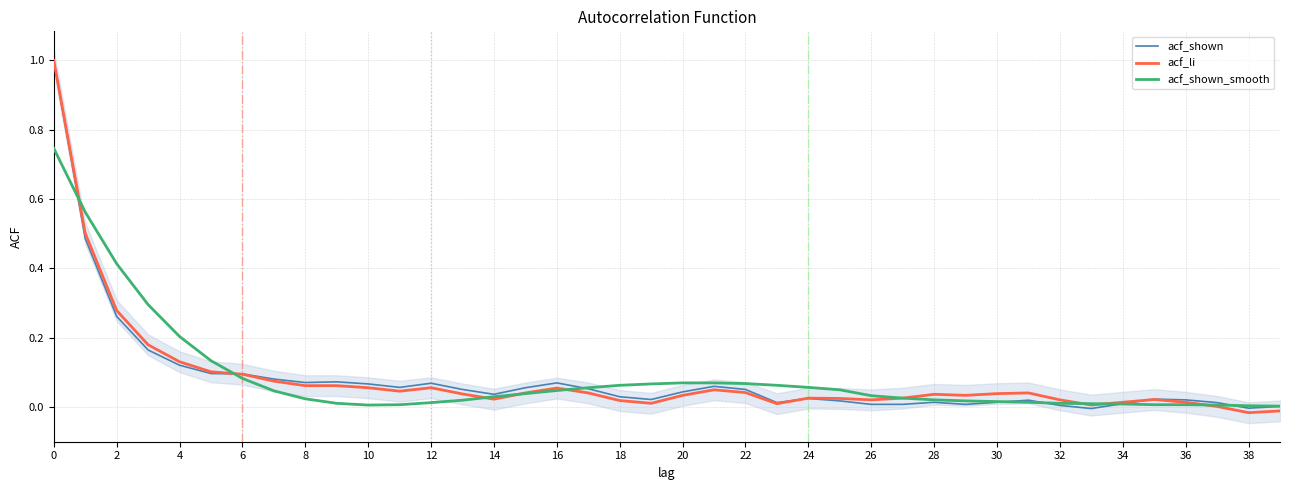

How many interior local valleys does the acf_shown_smooth series have?

1